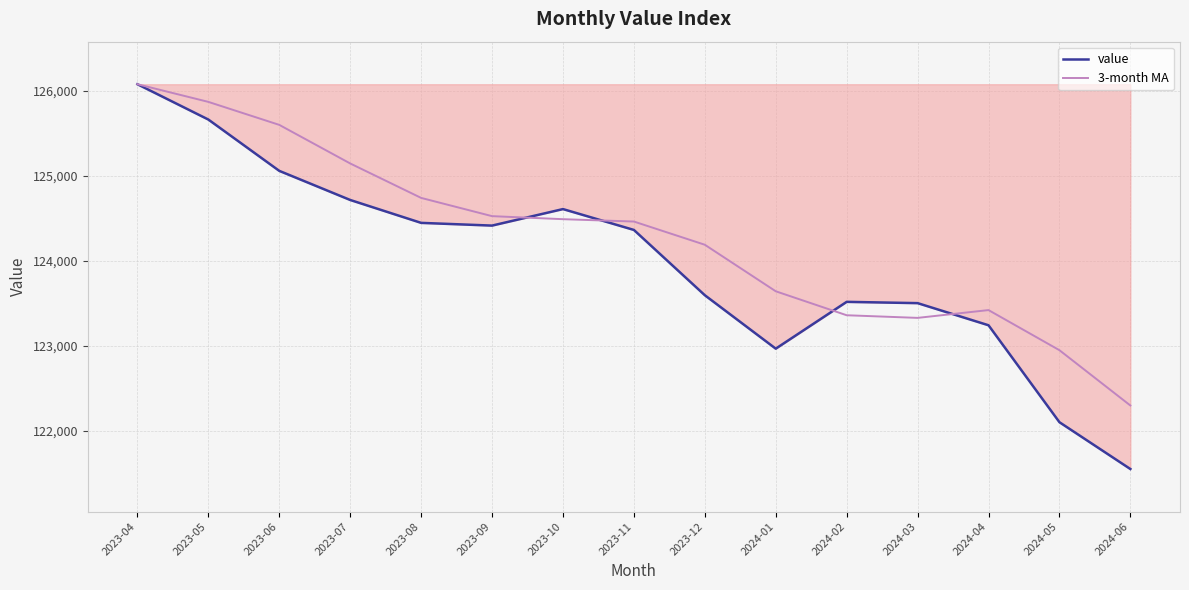

After their last crossing, which series has the higher values: value or 3-month MA?

3-month MA